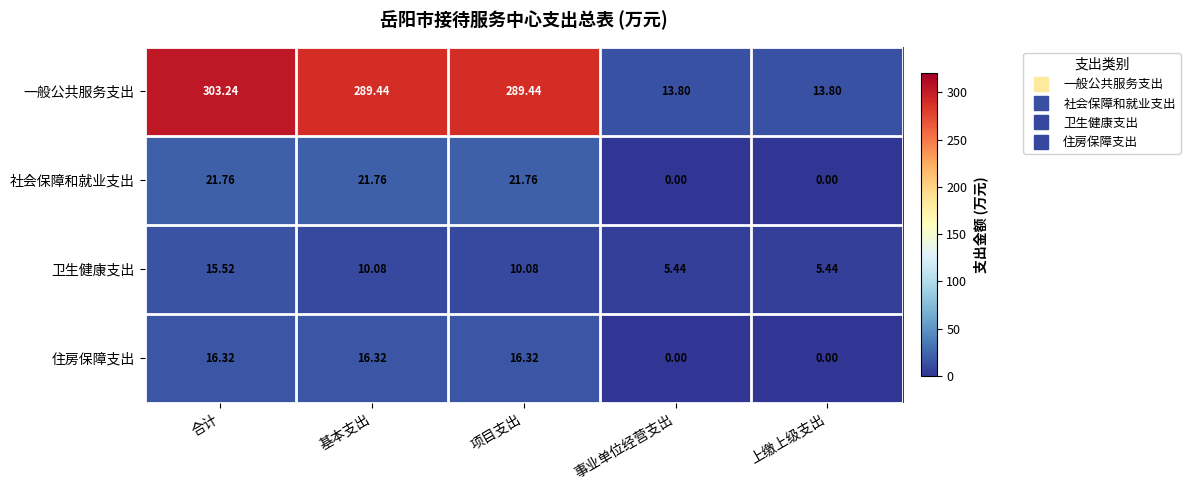

Between 基本支出 and 上缴上级支出, which series saw the biggest shift?

一般公共服务支出